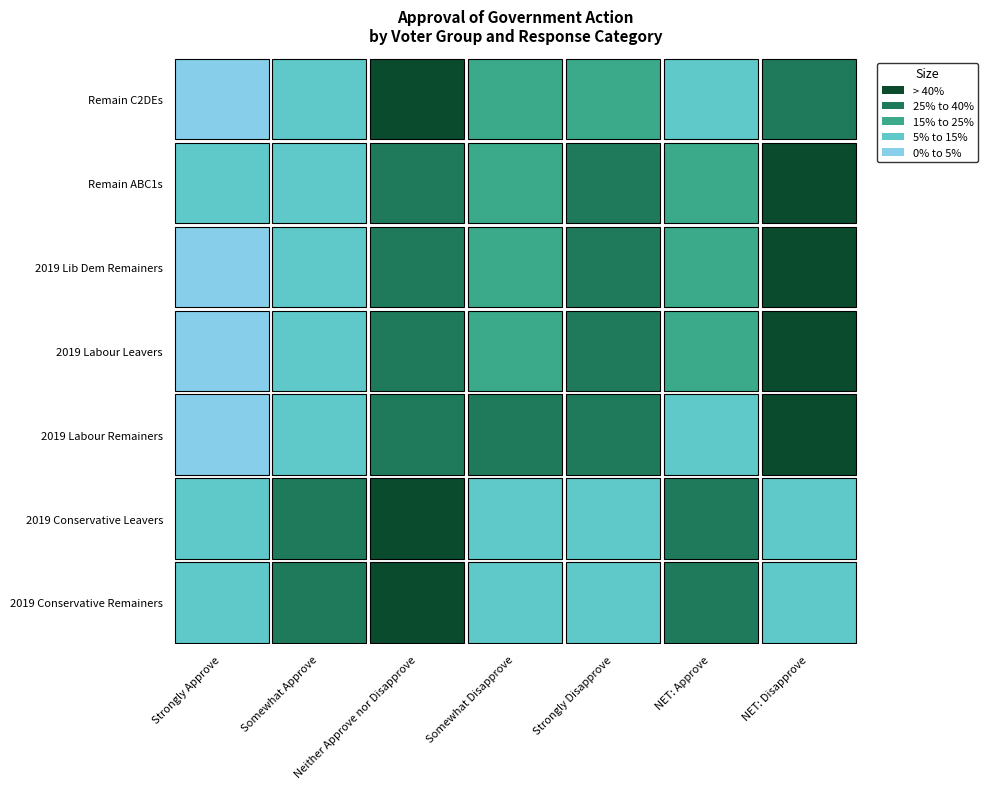

Is it true that Green equals 0.2 at NET: Disapprove?

False